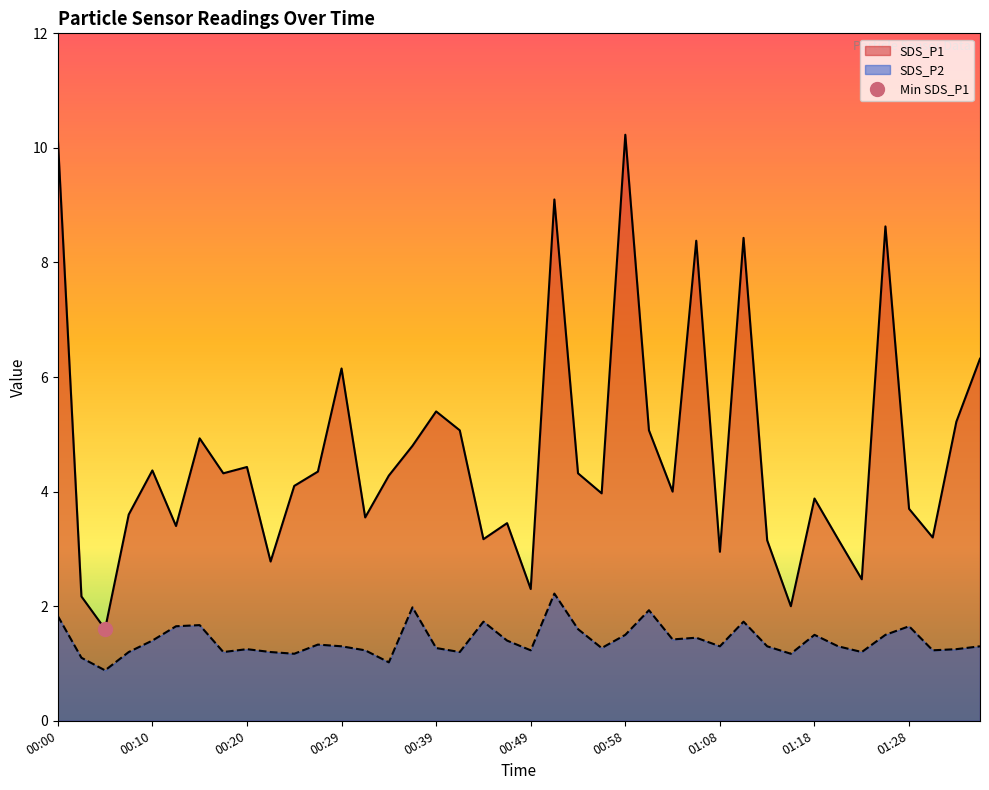

Which category has the lowest value across all series?

00:05